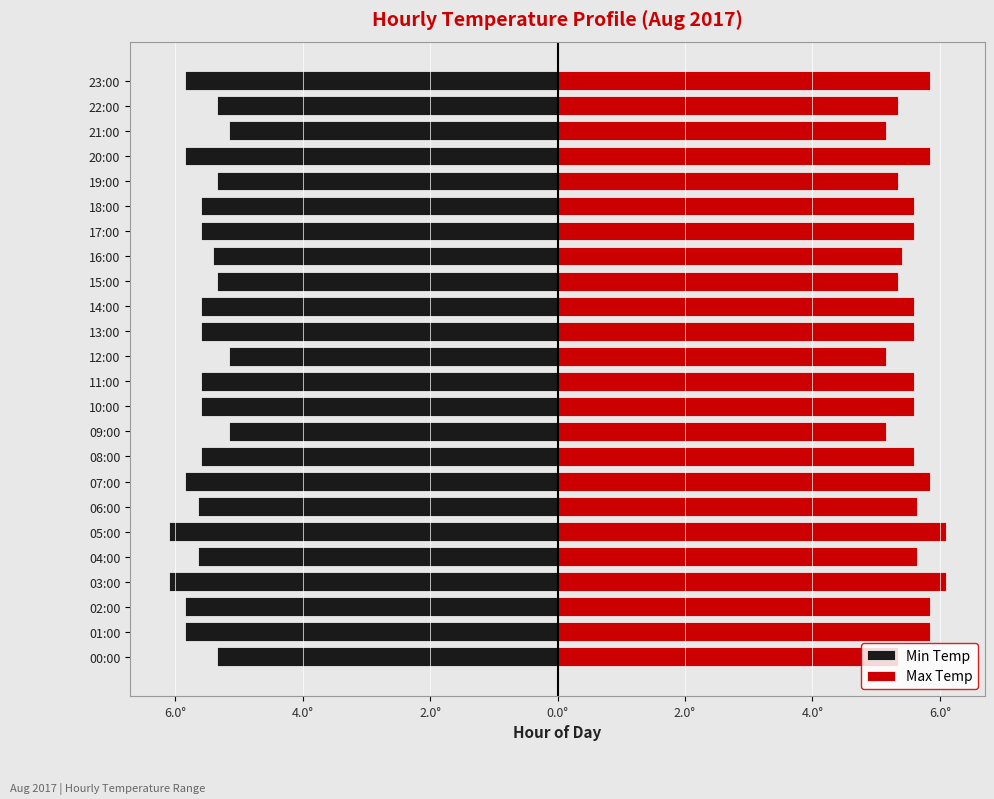

What is the minimum value for Max Temp?

5.1